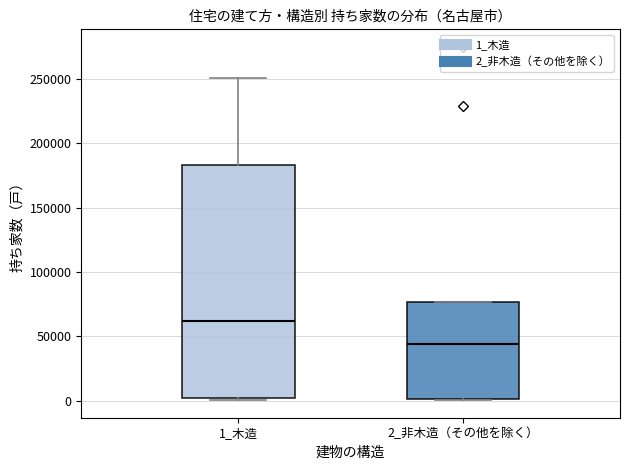

Where is the lower edge of the box for 1_木造 on the y-axis? The values are not printed on the chart, so give them approximately, as read against the axis.

0